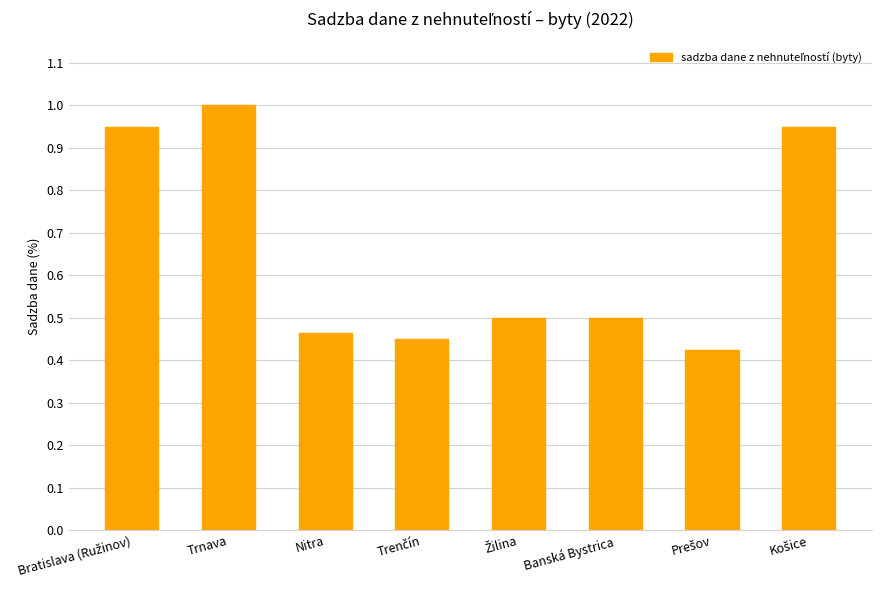

What is the average value?

0.7